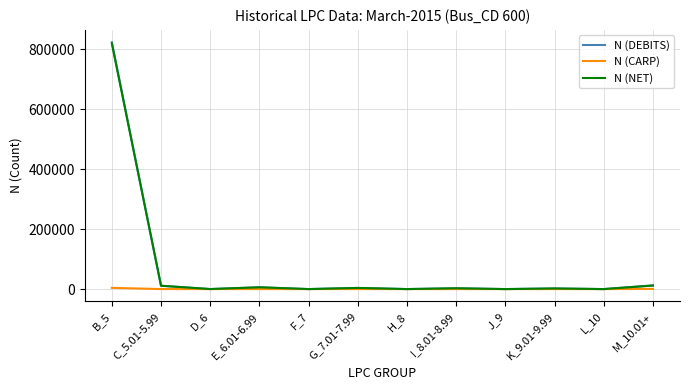

What is the maximum value for N (DEBITS)?

822902